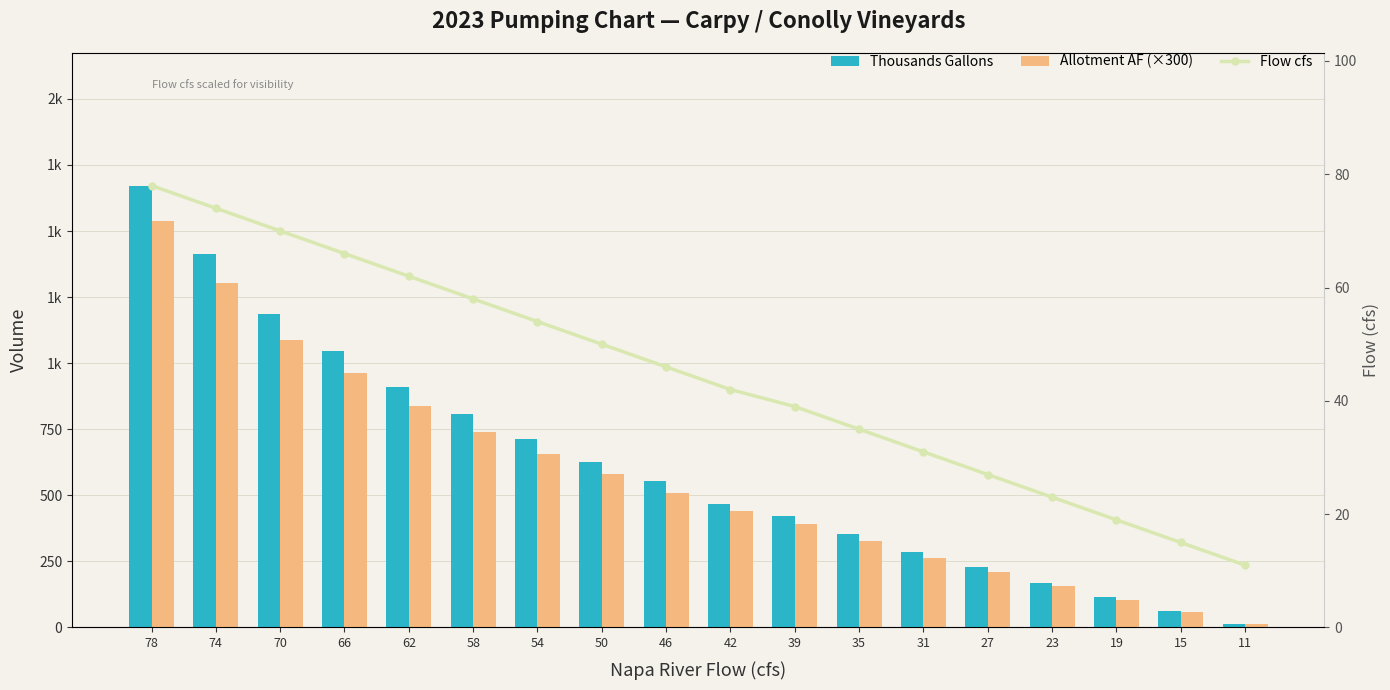

Reading left to right, what are all the values shown in this chart?

Thousands Gallons: 1671.9	1413.2	1184.6	1046.6	908.6	805.9	715.0	627.9	552.4	466.9	423.2	353.9	284.5	227.1	169.7	115.3	63.9	12.5
Allotment AF (×300): 1539.0	1302.0	1089.0	963.0	837.0	741.0	657.0	579.0	507.0	441.0	390.0	327.0	261.0	210.0	156.0	105.0	60.0	12.0
Flow cfs: 78.0	74.0	70.0	66.0	62.0	58.0	54.0	50.0	46.0	42.0	39.0	35.0	31.0	27.0	23.0	19.0	15.0	11.0